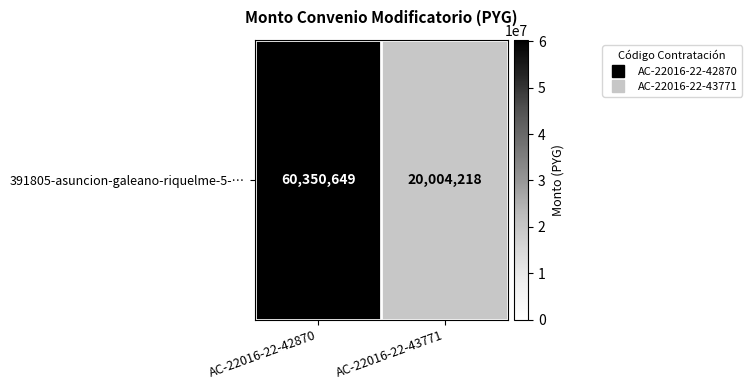

What value does the data have at AC-22016-22-42870?

60350649